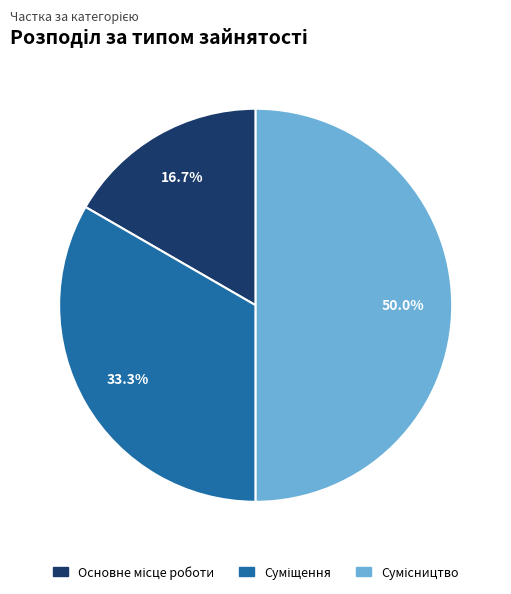

Which slice is the largest?

Сумісництво